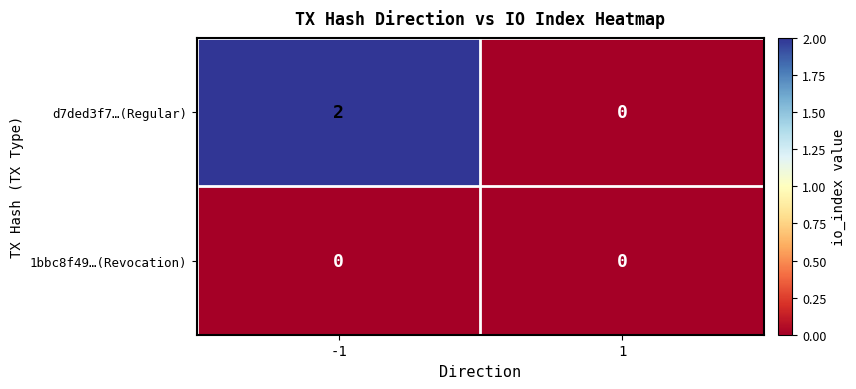

Reading left to right, what are all the values shown in this chart?

d7ded3f7…(Regular): -1=2	1=0
1bbc8f49…(Revocation): -1=0	1=0